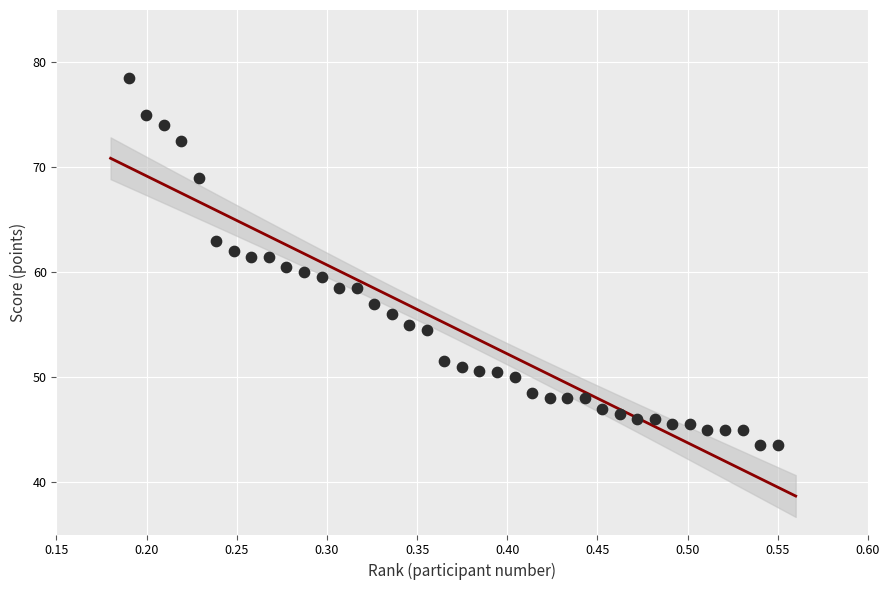

What is the range of X values (max minus min)?

0.4